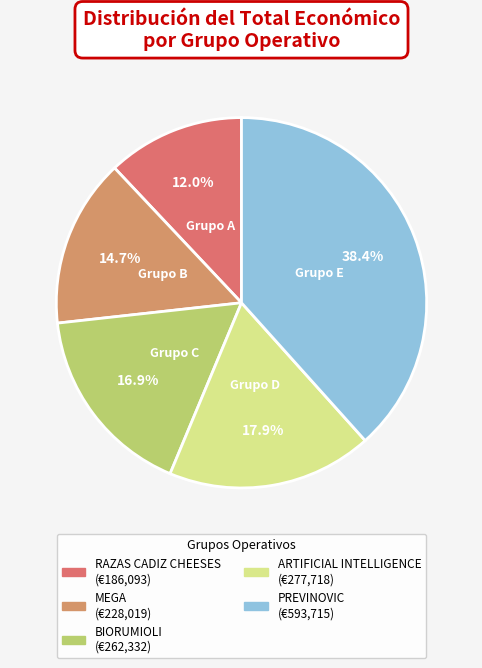

Which slice is the largest?

PREVINOVIC